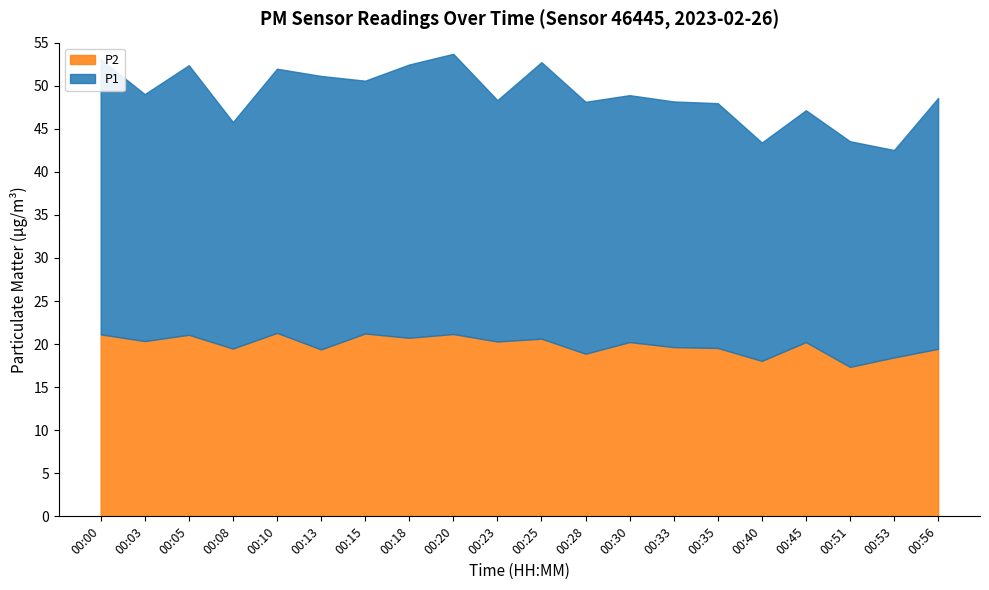

Rank the series at 00:03 from highest to lowest value.

P1, P2